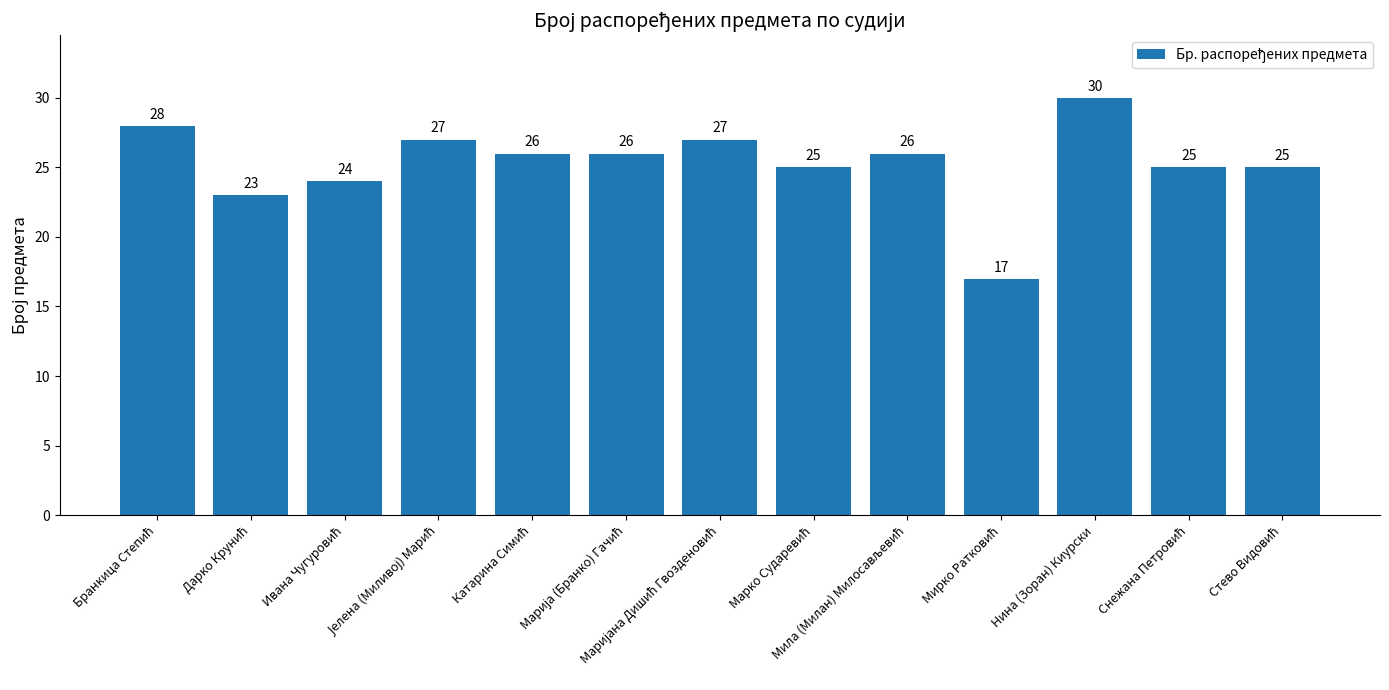

Does the chart contain any negative values?

No